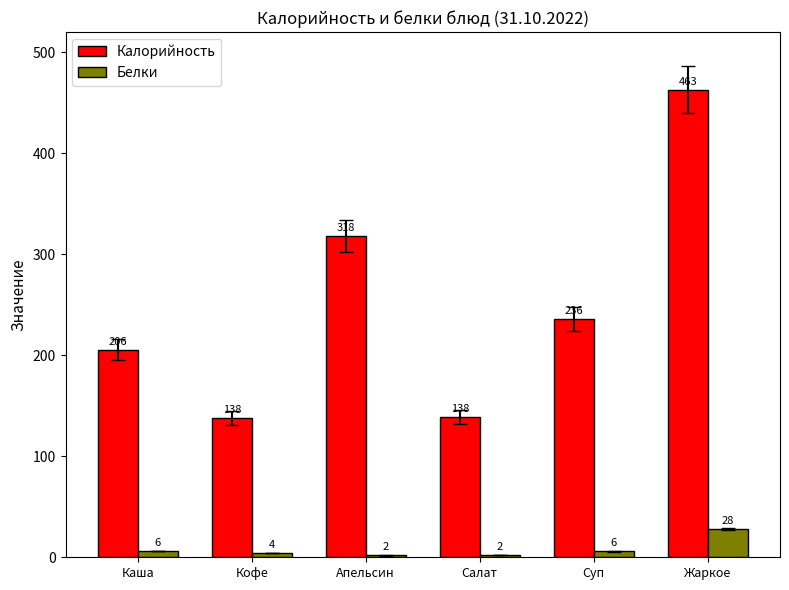

List the series in order of their peak value, lowest first.

Белки, Калорийность